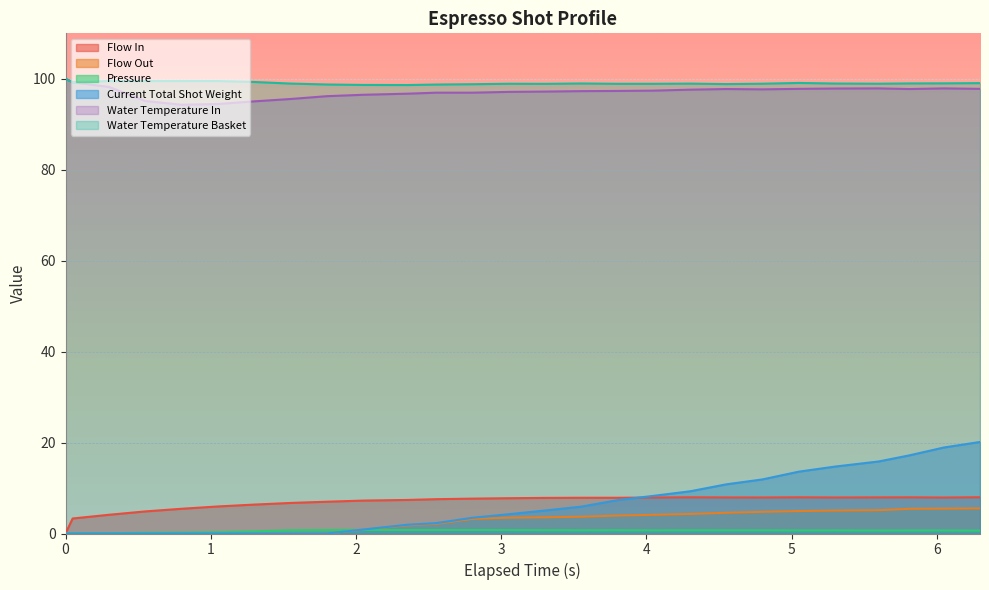

Does the chart display data point markers on the line(s)?

No